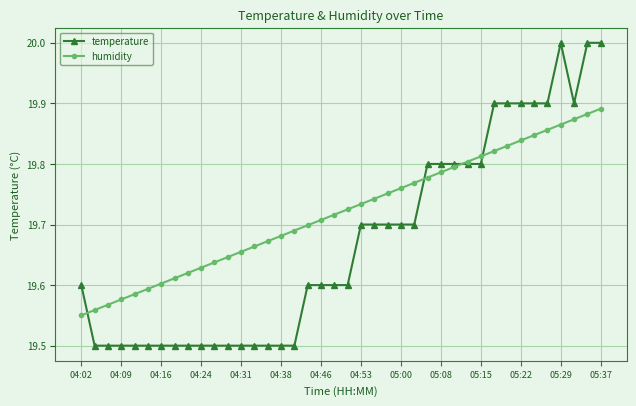

Which series has the widest spread of values?

temperature